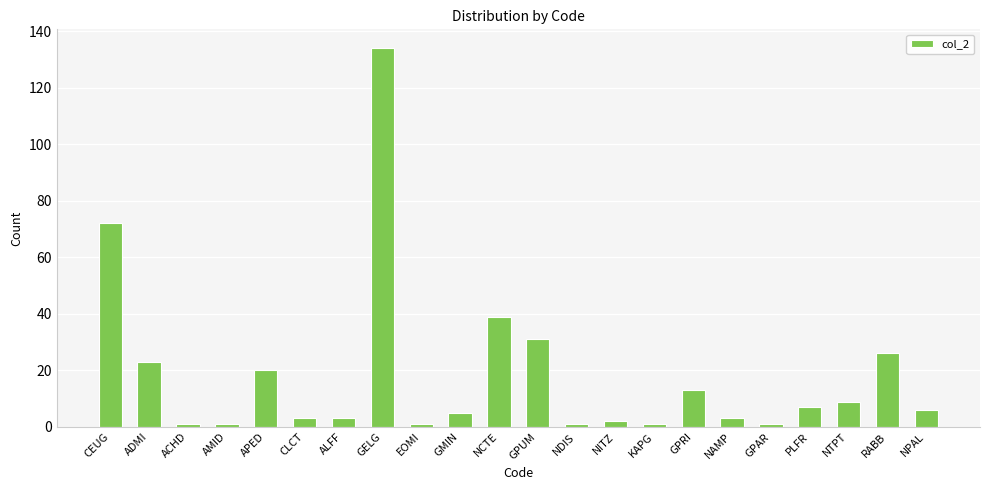

Are the bars grouped side by side (vs. stacked)?

No